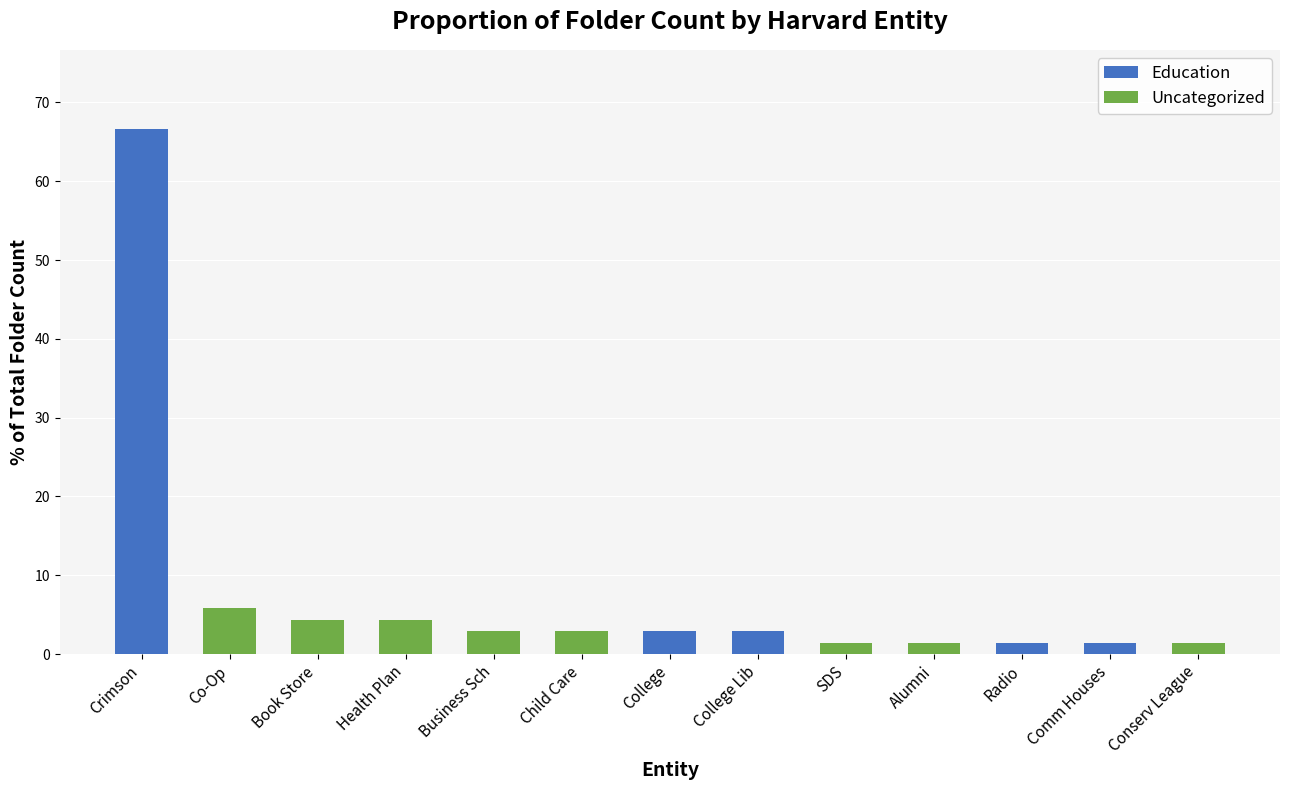

How many distinct data groups are displayed?

2